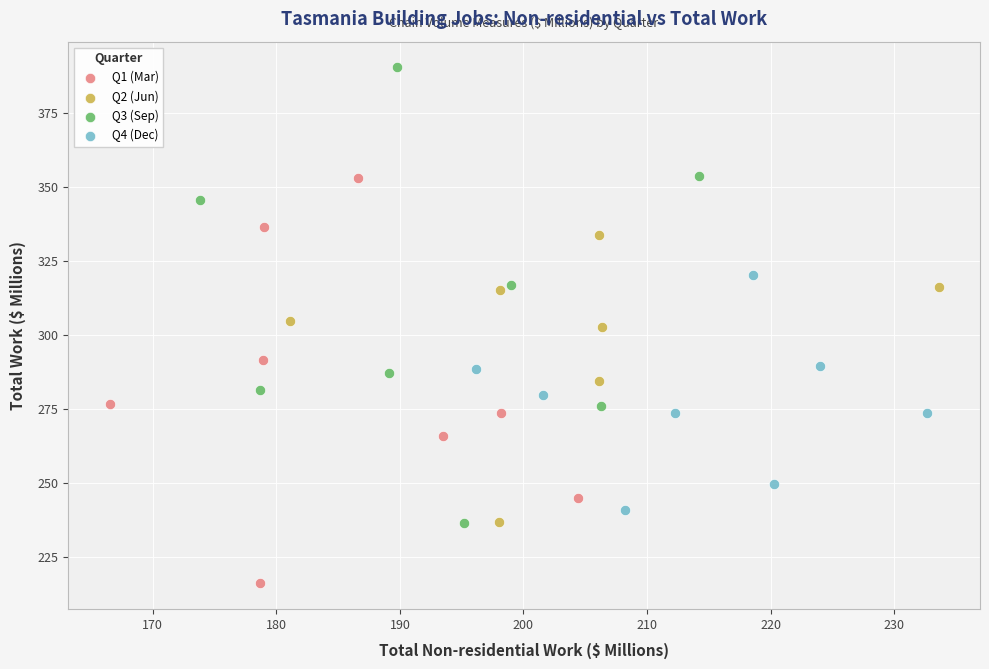

Which series has the largest Y range (max minus min)?

Q3 (Sep)